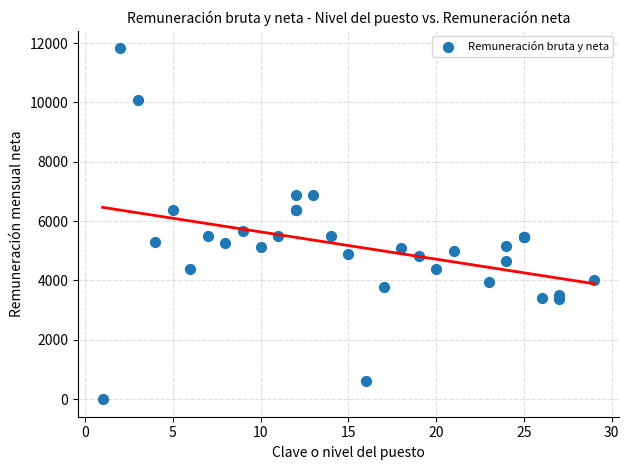

What Y value in the scatter plot is closest to 5911?

5667.8